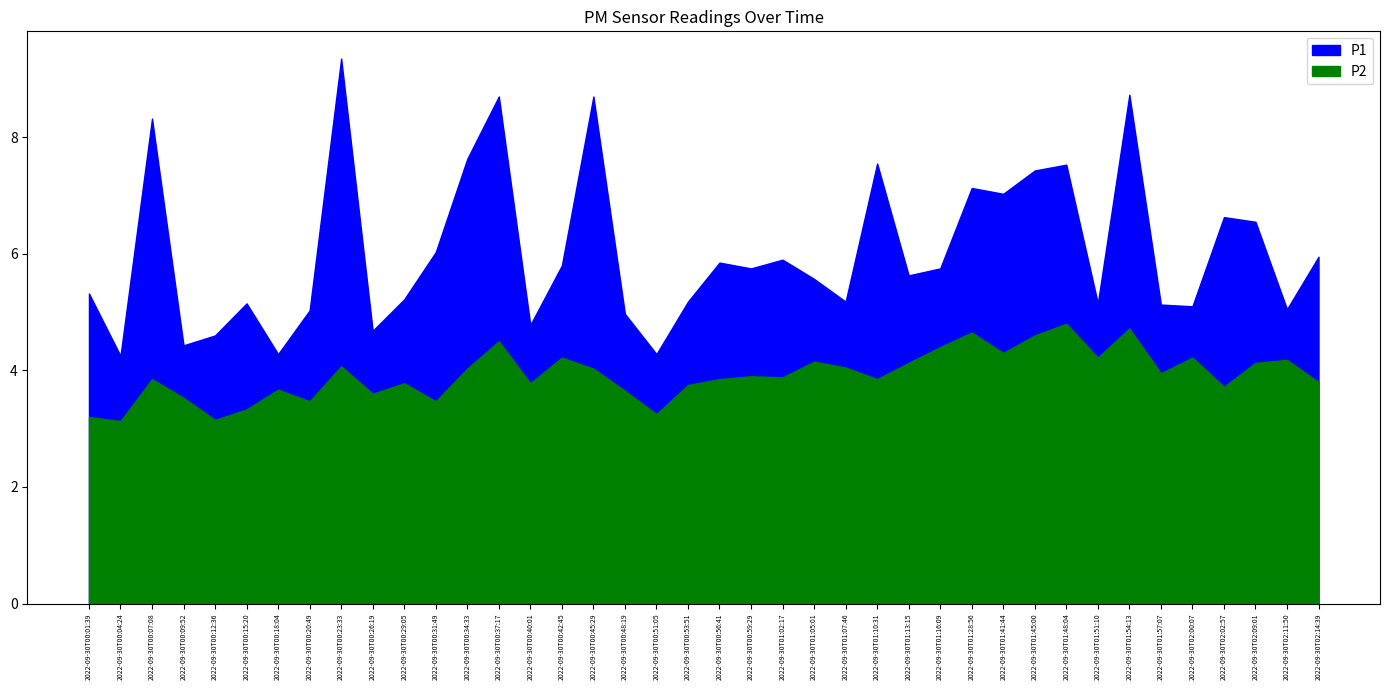

Rank the series at 2022-09-30T00:18:04 from highest to lowest value.

P1, P2